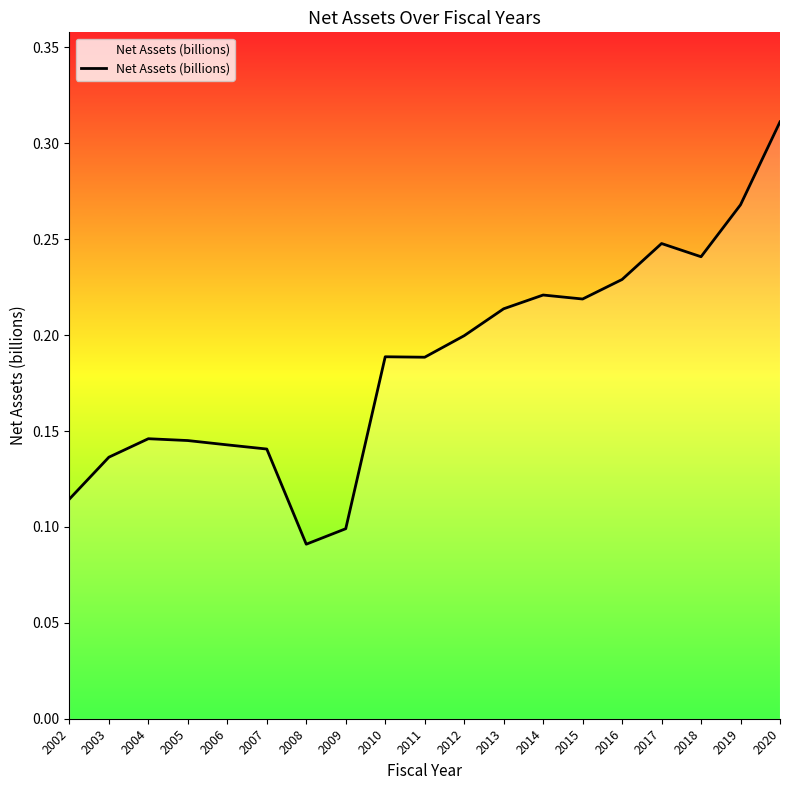

Which label corresponds to the smallest value in the chart?

2008